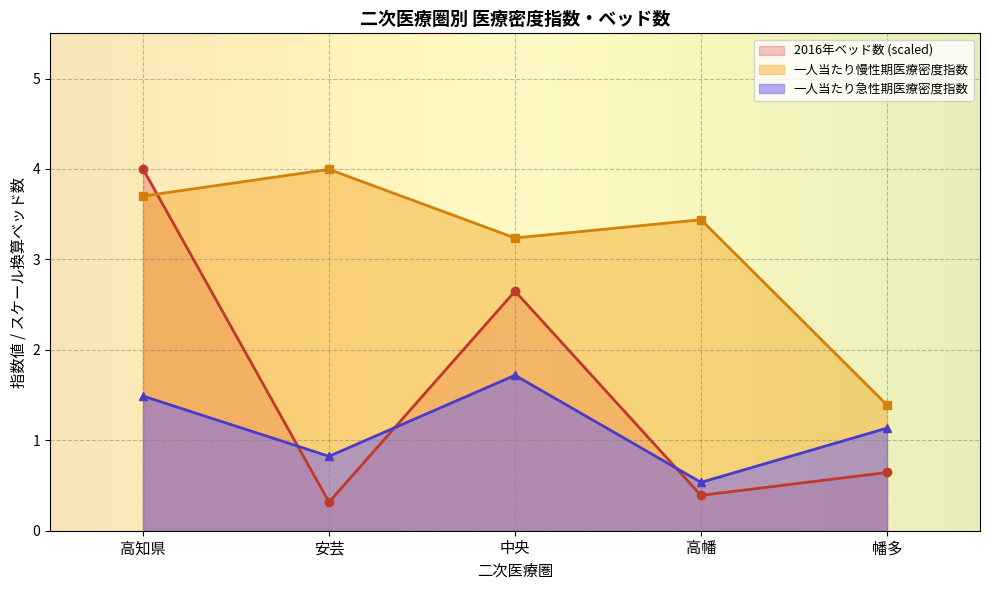

Which series has the widest spread of values?

2016年ベッド数 (scaled)